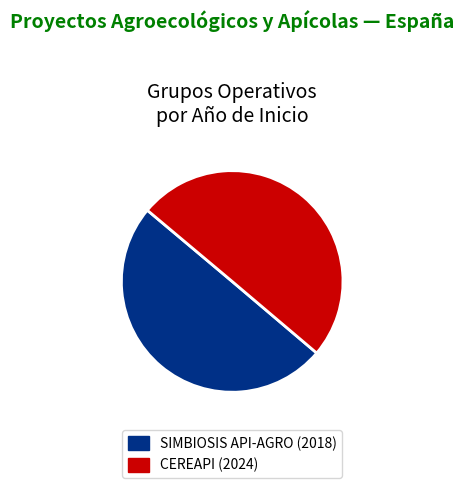

Approximately how many times larger is the value at CEREAPI (2024) compared to SIMBIOSIS API-AGRO (2018)?

1.0